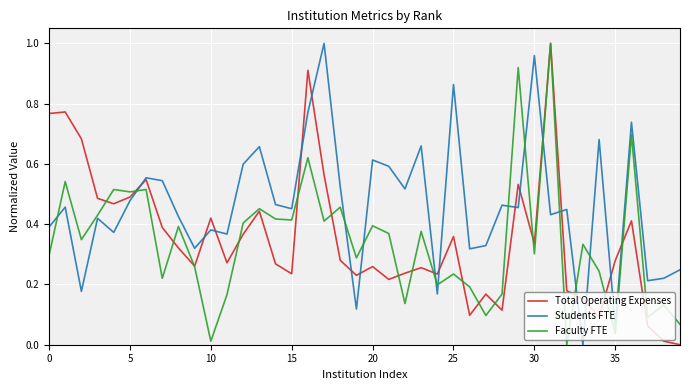

Which series has the largest total across all categories?

Students FTE